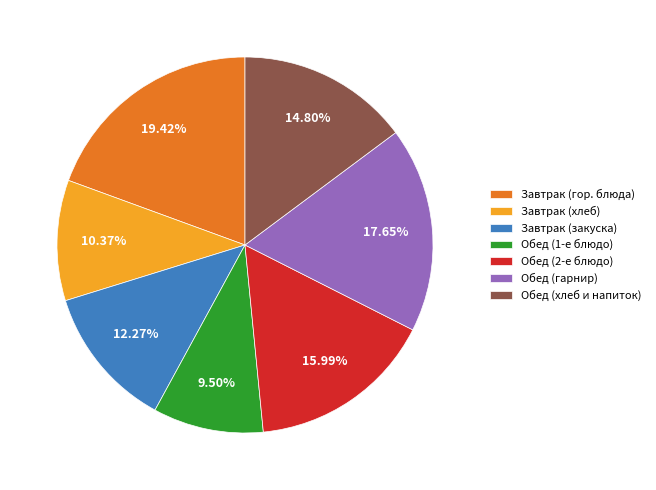

Which category has the biggest portion of the pie?

Завтрак (гор. блюда)